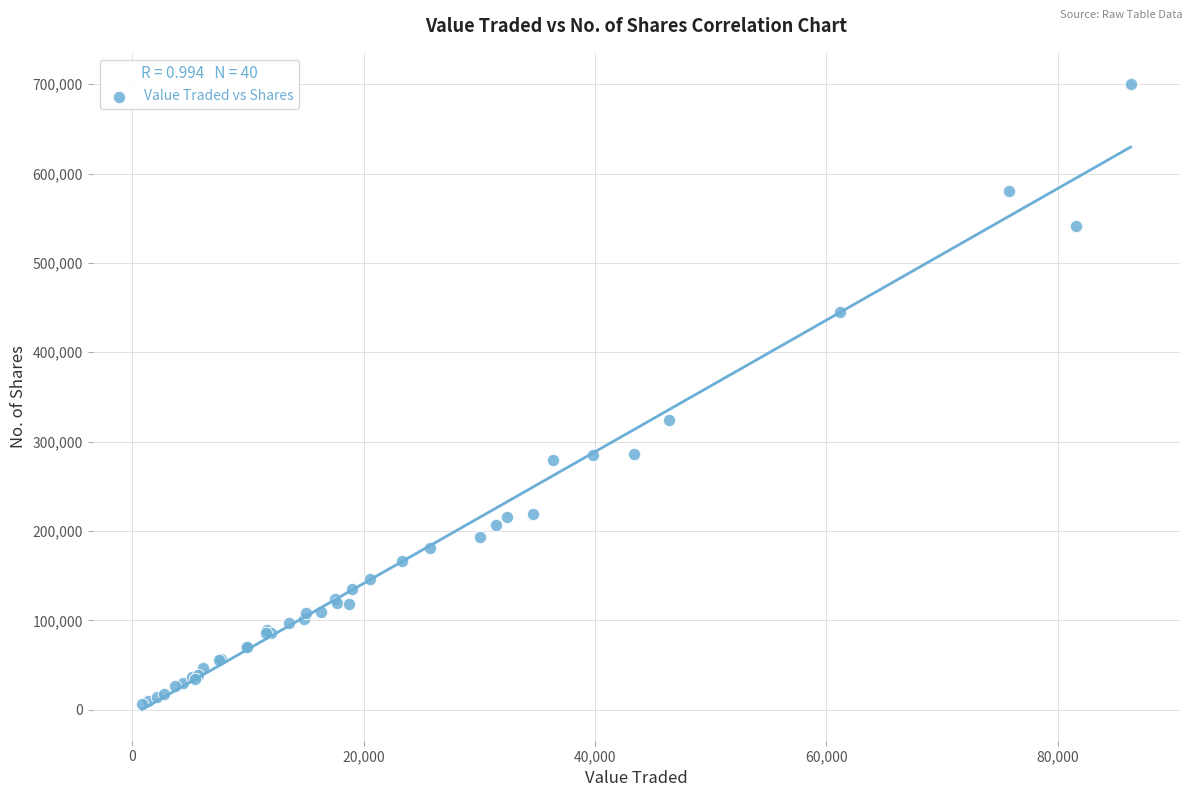

What Y value in the scatter plot is closest to 352979?

324426